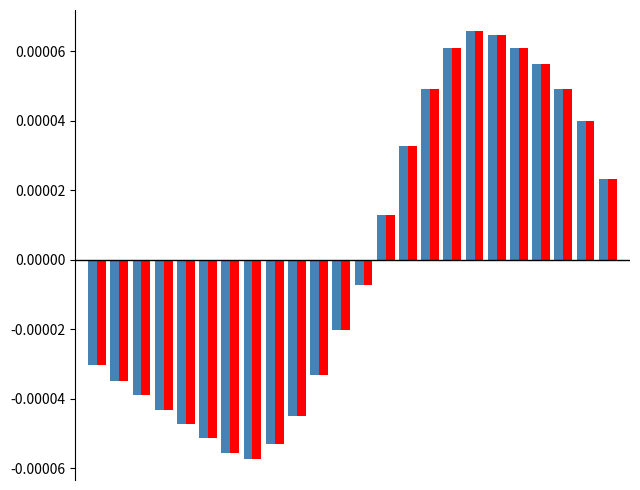

Count the number of categories in the chart.

24